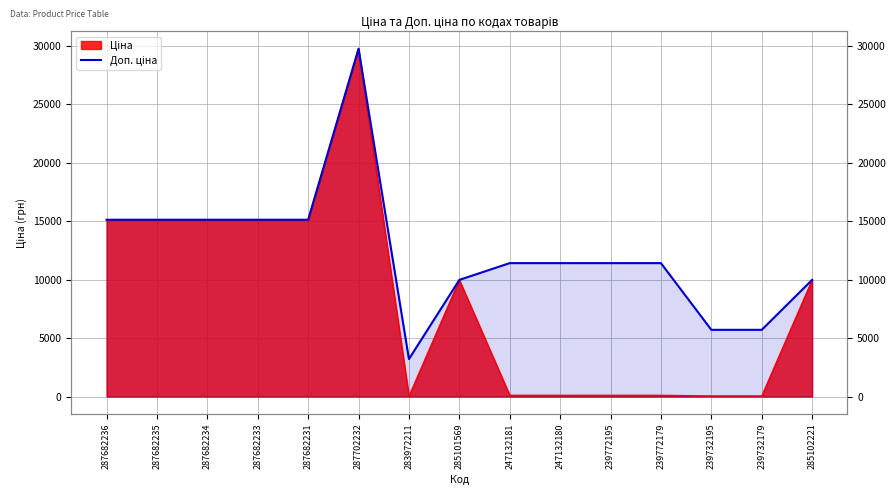

The value at 247132180 is 11410.0. True or false?

True